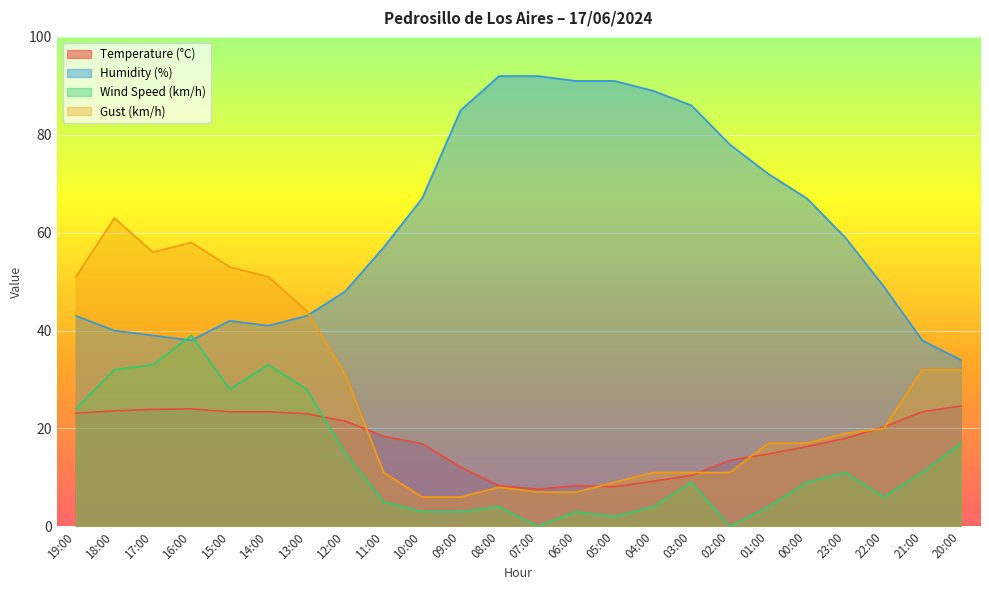

True or false: Gust (km/h) has a value of 44.0 at 13:00.

True